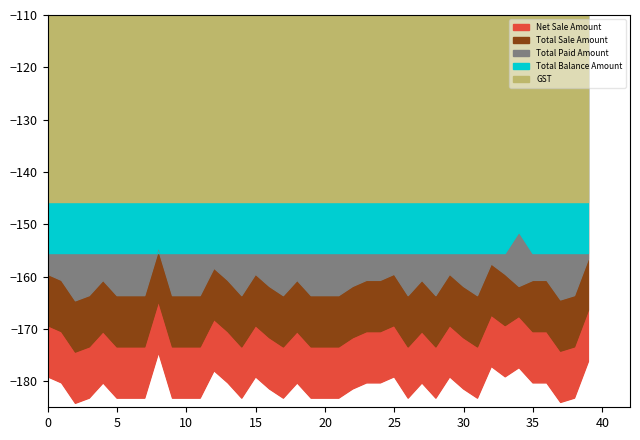

What is the difference between the maximum and minimum values in the Total Paid Amount series?

9.7